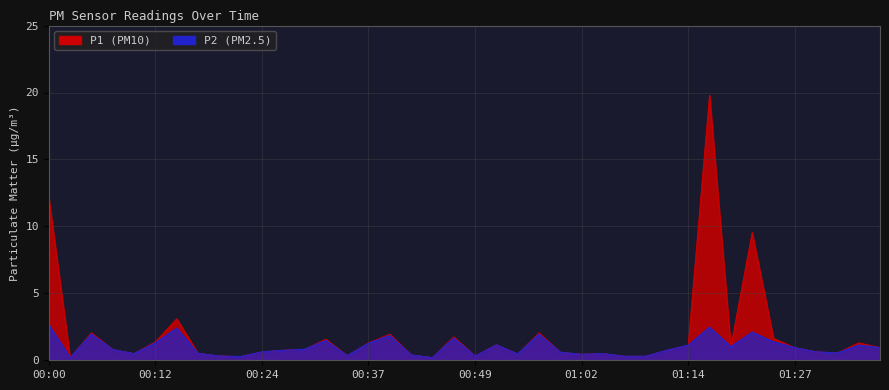

How many data points does each series have?

40